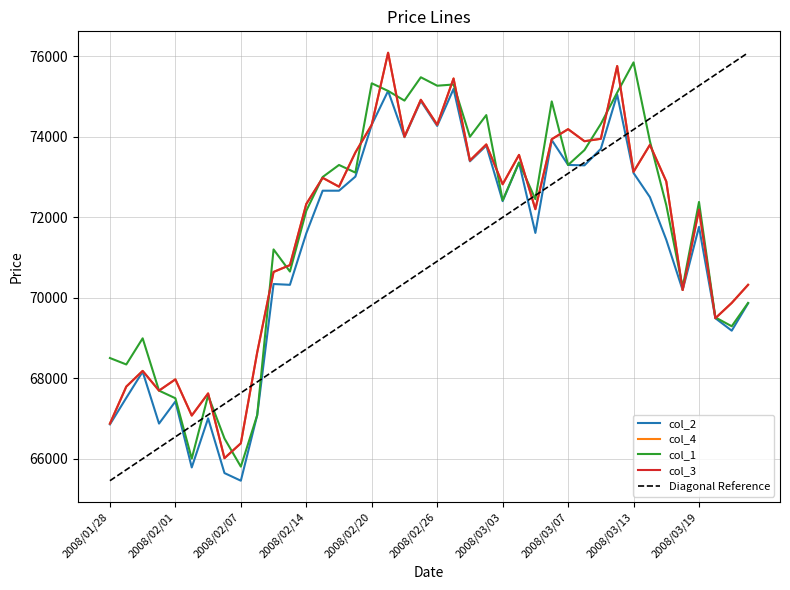

Where does the col_1 series first go above 72450?

13